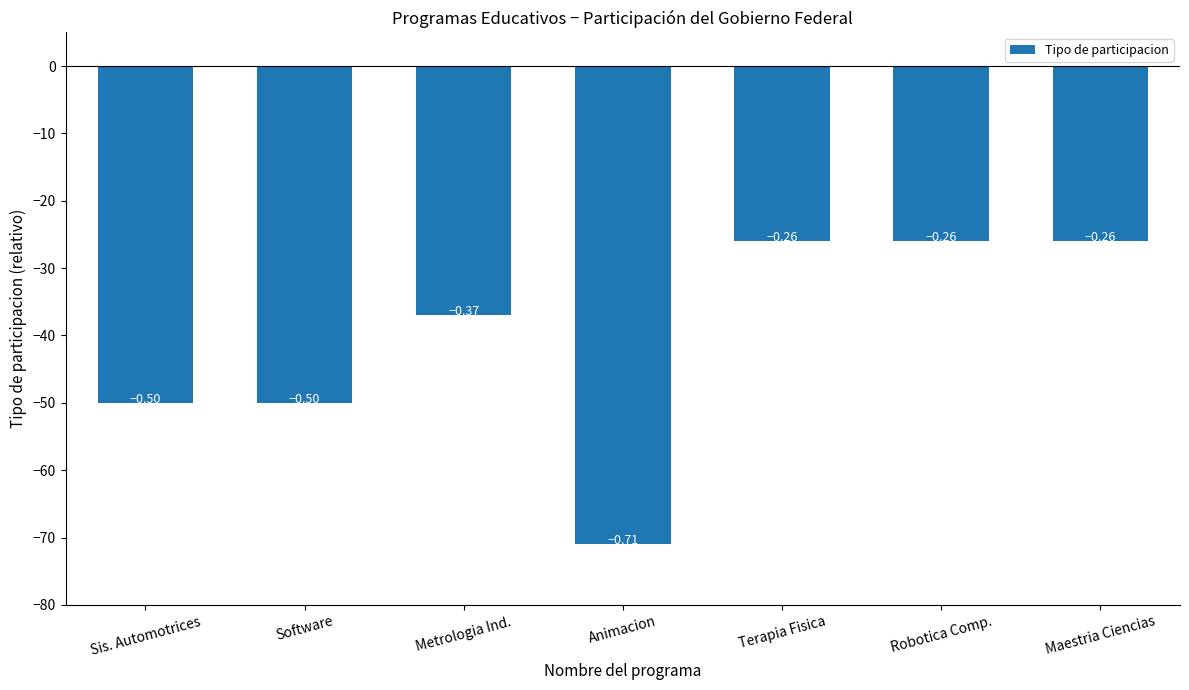

List the labels in order of value, largest first.

Terapia Fisica, Robotica Comp., Maestria Ciencias, Metrologia Ind., Sis. Automotrices, Software, Animacion